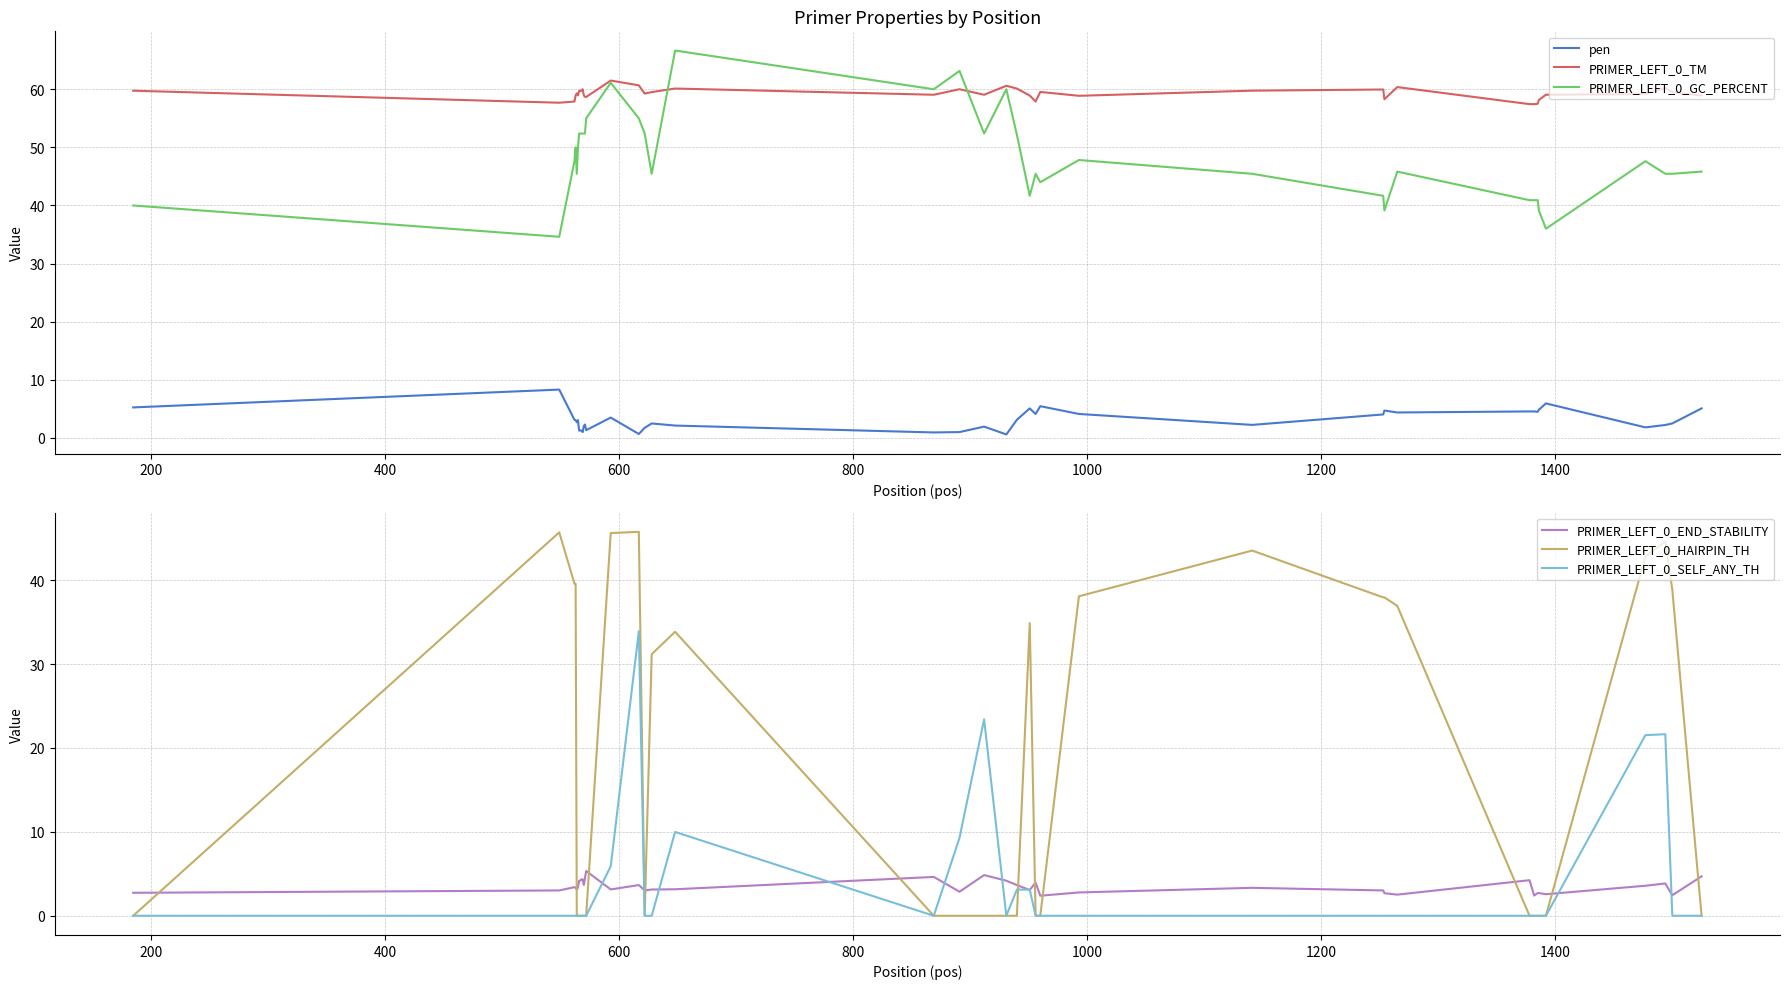

What is the difference between the second highest and minimum values in the PRIMER_LEFT_0_TM series?

3.2